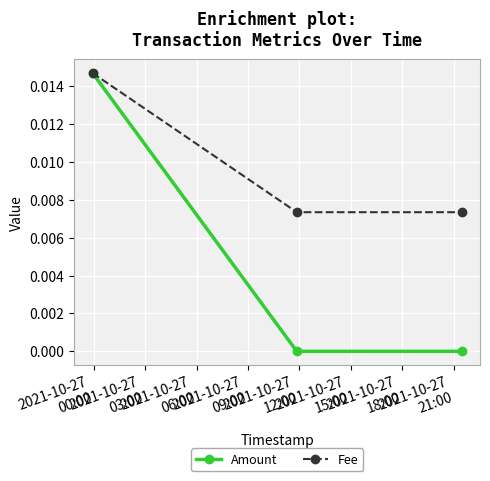

Which series has the largest range (max minus min)?

Amount